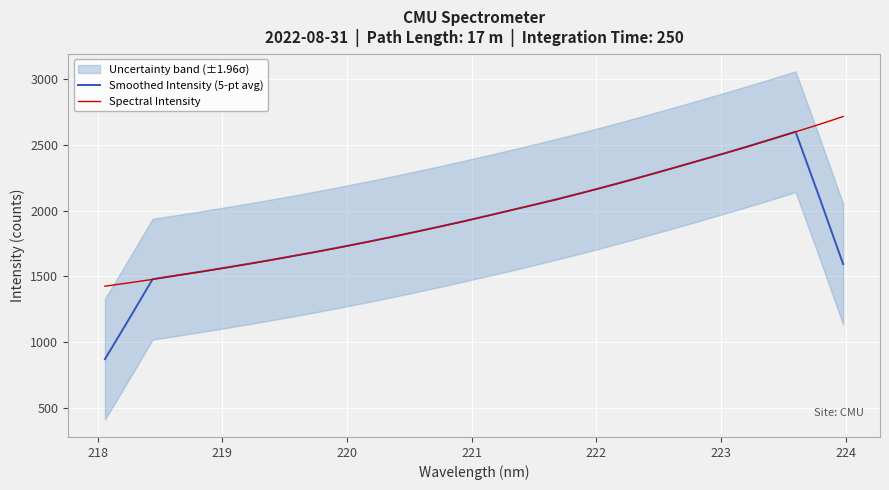

What is the lowest value of the Smoothed Intensity (5-pt avg) series?

871.1